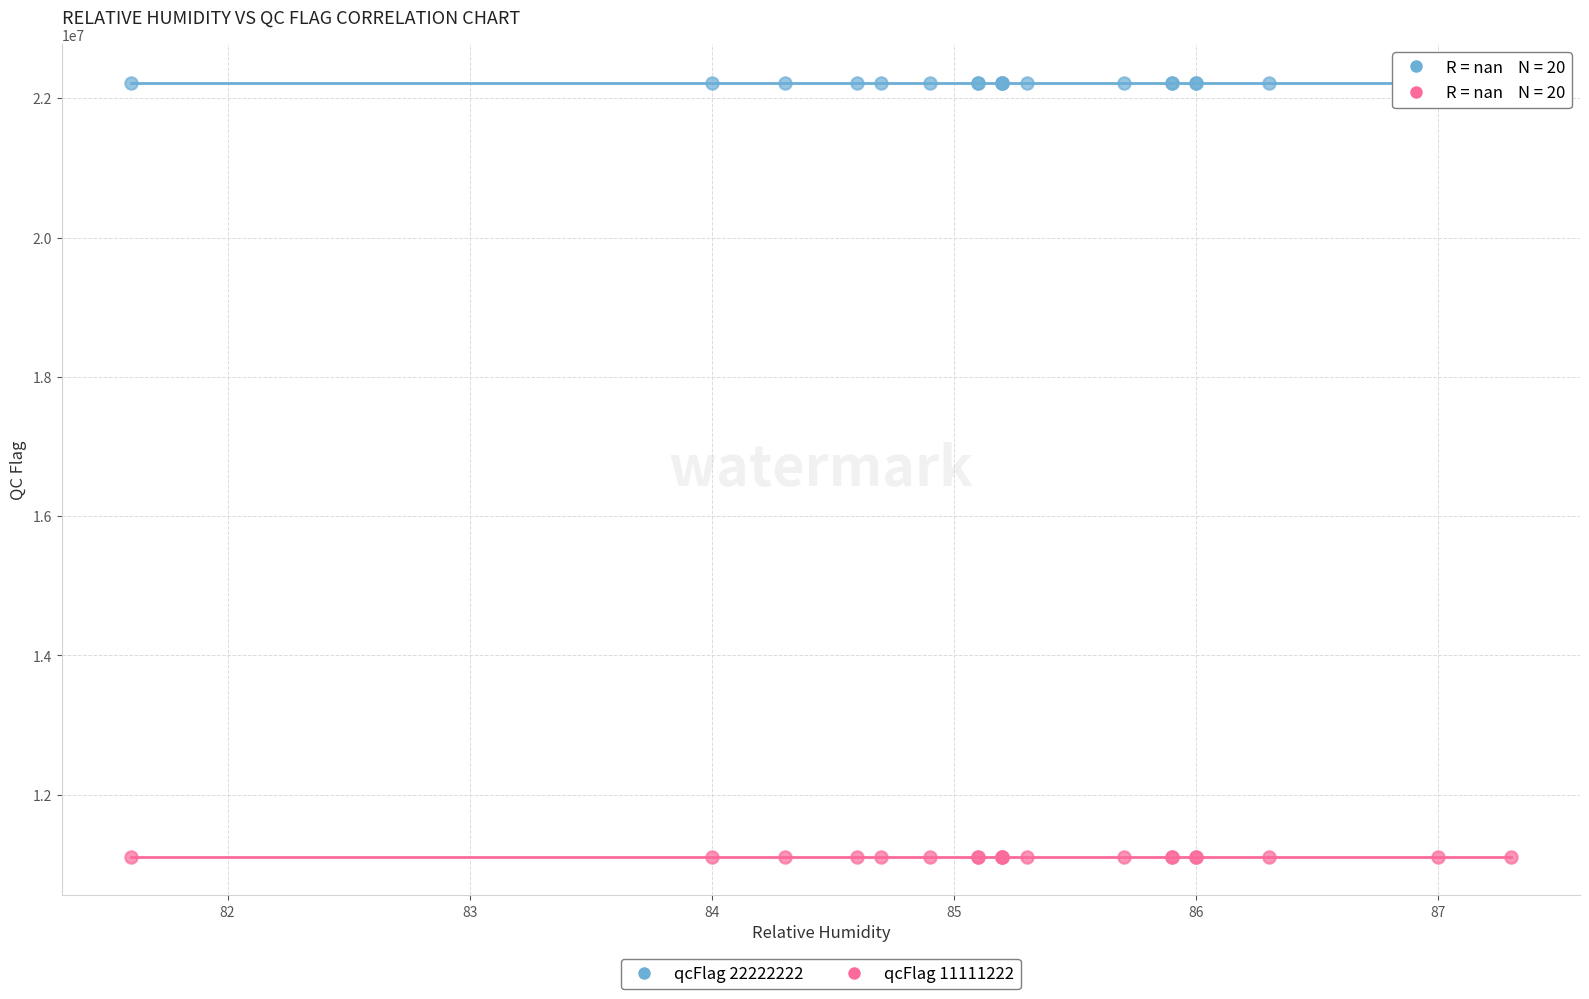

What are all the series names shown in the legend?

qcFlag 22222222, qcFlag 11111222